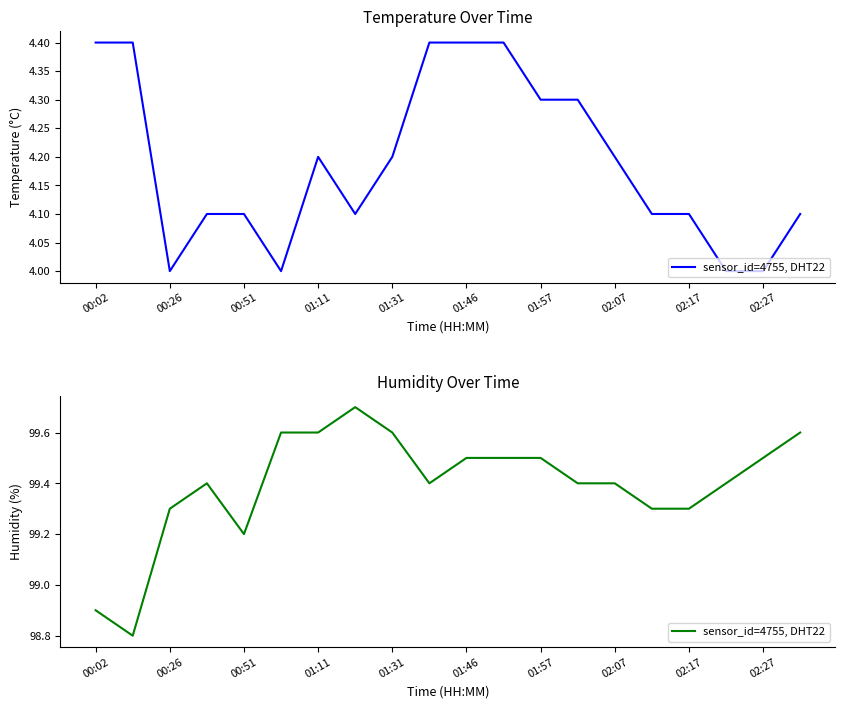

Between 00:26 and 01:11, which is larger?

01:11